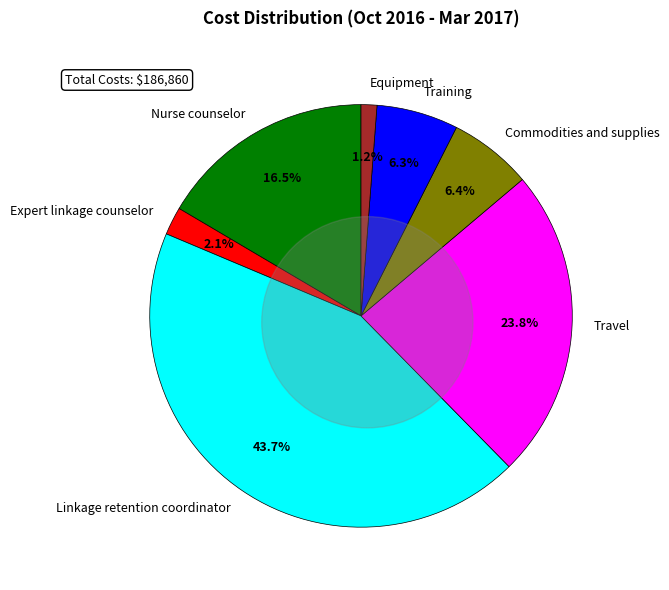

How many slices are in this pie chart?

7